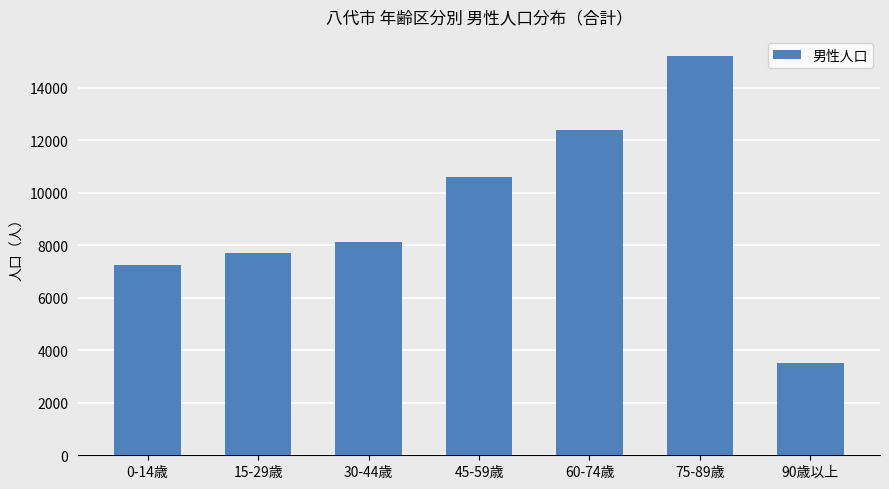

Read the value at 60-74歳, to the nearest 100.

12400